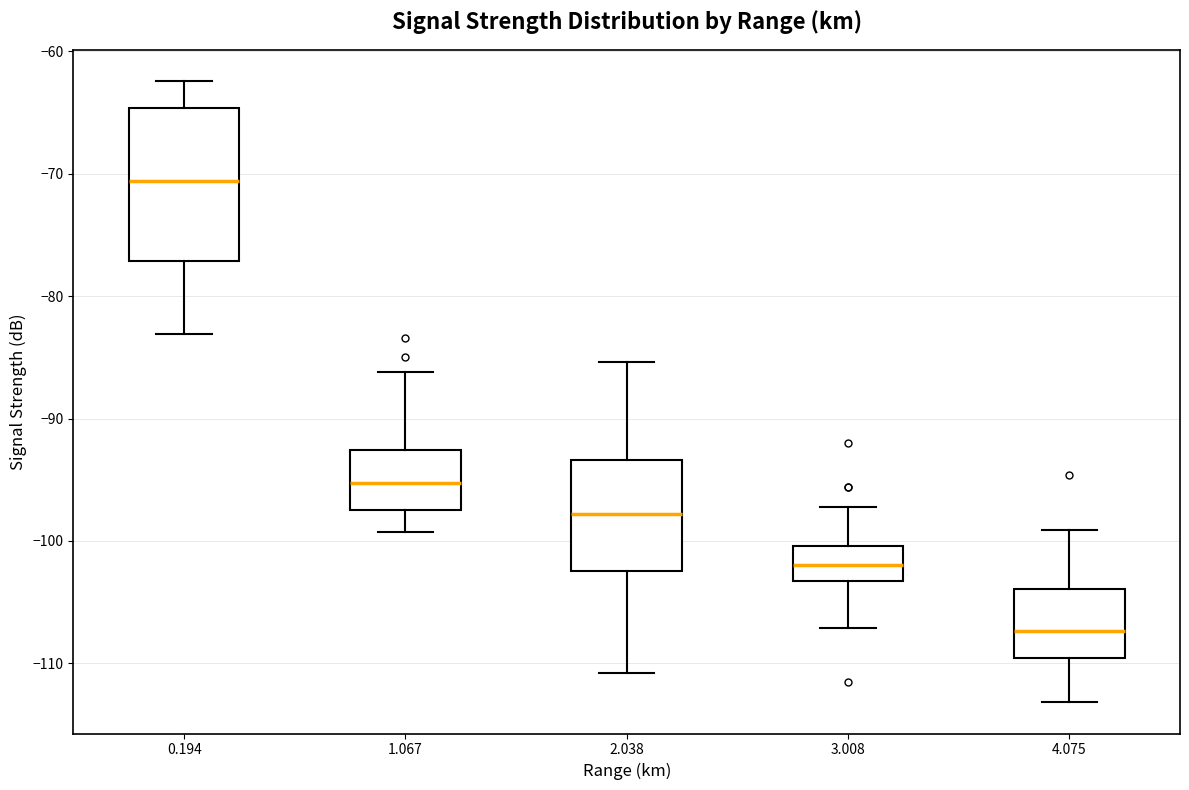

Reading left to right, read every box against the y-axis: the position of its median line, the range the box covers, and the ends of its whiskers. The values are not printed on the chart, so give them approximately, as read against the axis.

0.194: median -71, box -77 to -65, whiskers -83 to -62
1.067: median -95, box -97 to -93, whiskers -99 to -86
2.038: median -98, box -102 to -93, whiskers -111 to -85
3.008: median -102, box -103 to -100, whiskers -107 to -97
4.075: median -107, box -110 to -104, whiskers -113 to -99